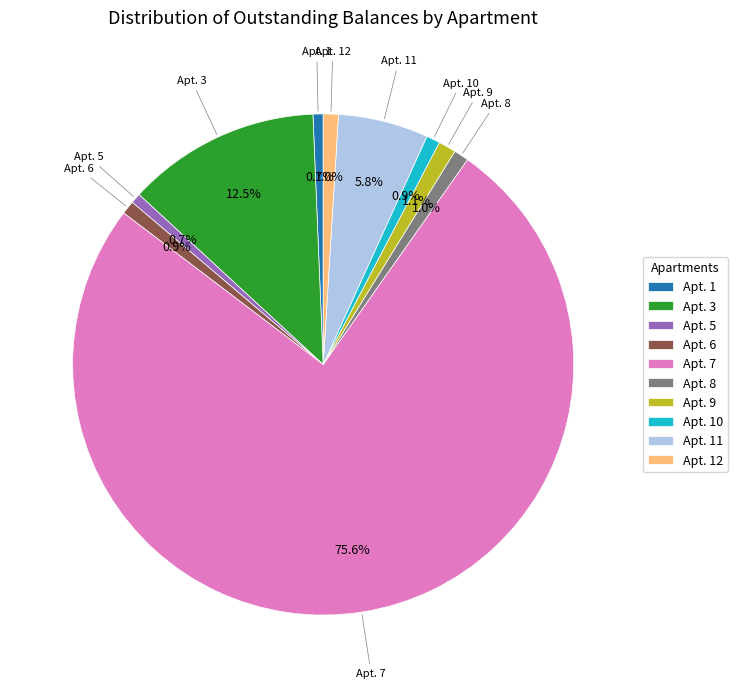

Combined, do Apt. 6 and Apt. 8 account for over 50%?

No